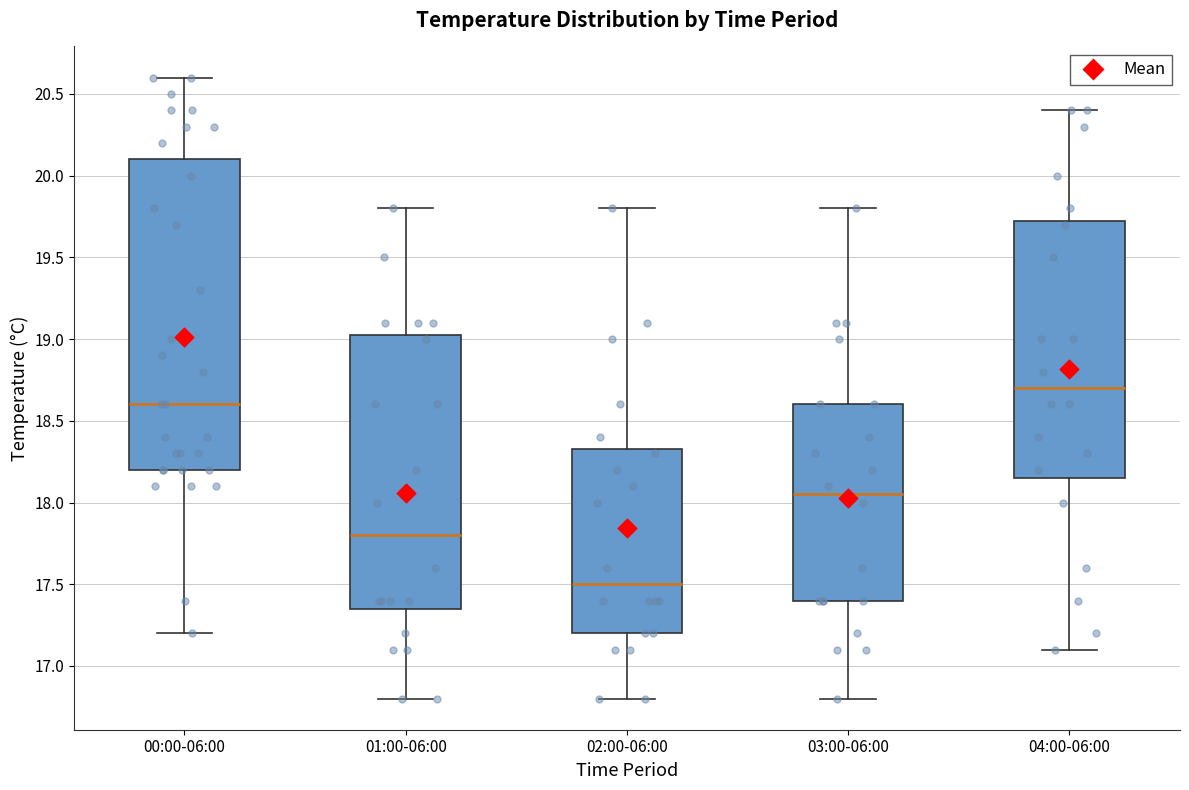

Reading left to right, transcribe this box plot: for each box, give where its median line is, the range the box spans, and where its two whiskers end, as read against the y-axis. The values are not printed on the chart, so give them approximately, as read against the axis.

00:00-06:00: median 18.60, box 18.20 to 20.10, whiskers 17.20 to 20.60
01:00-06:00: median 17.80, box 17.35 to 19.05, whiskers 16.80 to 19.80
02:00-06:00: median 17.50, box 17.20 to 18.35, whiskers 16.80 to 19.80
03:00-06:00: median 18.05, box 17.40 to 18.60, whiskers 16.80 to 19.80
04:00-06:00: median 18.70, box 18.15 to 19.75, whiskers 17.10 to 20.40